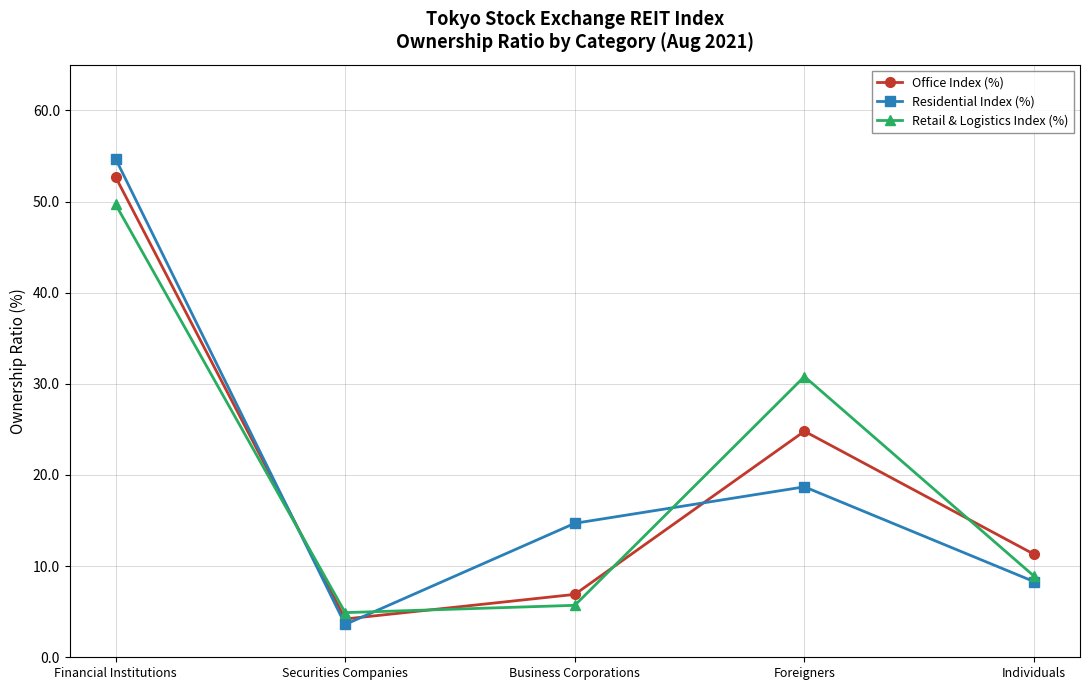

How many intersections are there between Office Index (%) and Residential Index (%)?

3